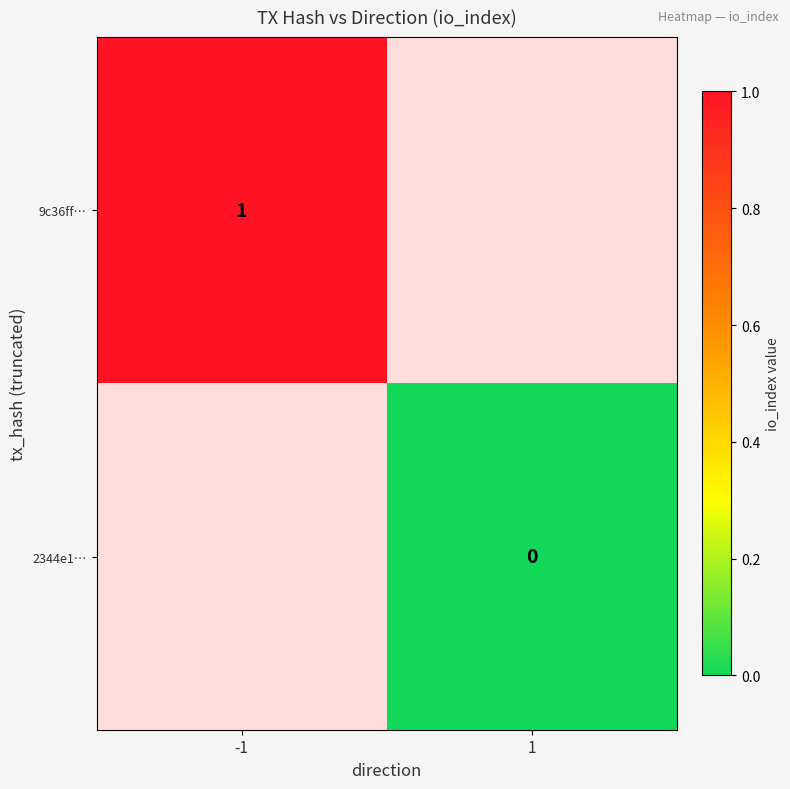

Is it true that 9c36ff… equals 2 at -1?

False